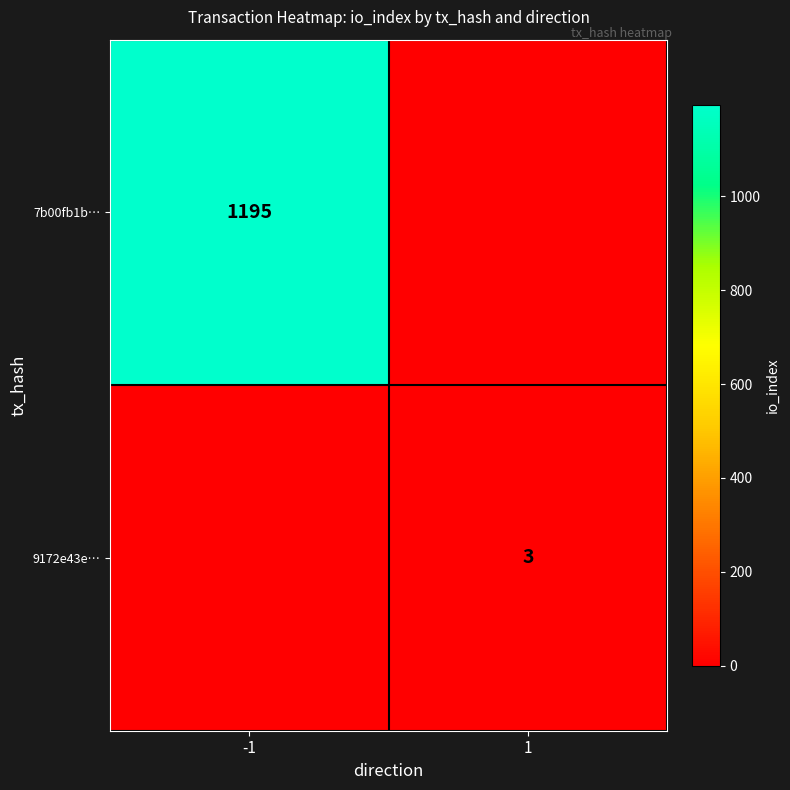

The 7b00fb1b… series shows 1195 at -1. True or false?

True